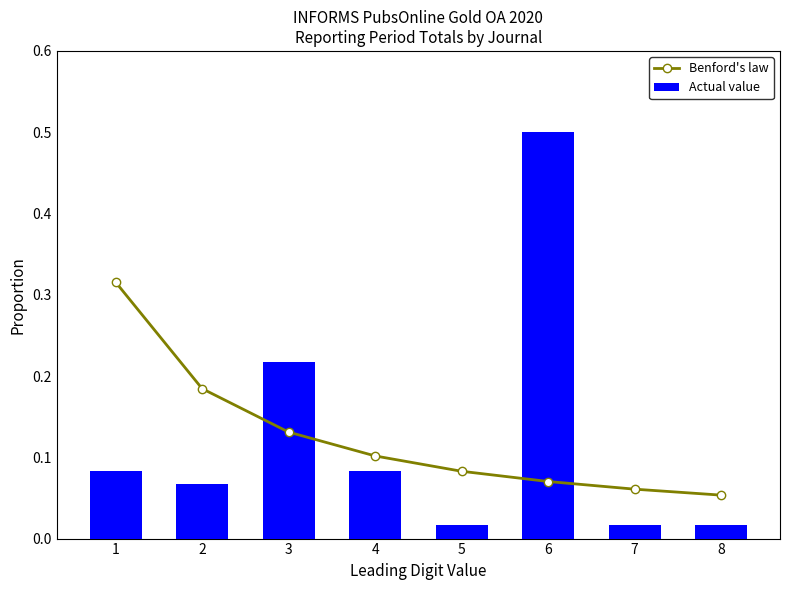

What is the greatest value displayed?

0.5